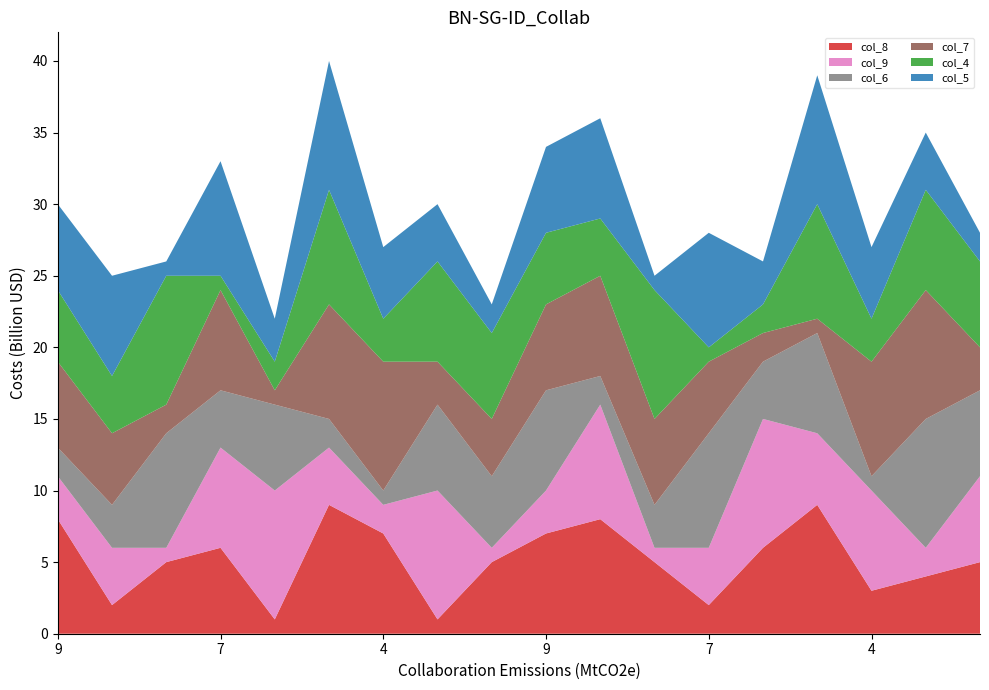

Reading left to right, what are all the values shown in this chart?

col_8: 9=8	8=2	3=5	7=6	6=1	2=9	4=7	5=1	1=5	9=7	8=8	3=5	7=2	6=6	2=9	4=3	5=4	1=5
col_9: 9=3	8=4	3=1	7=7	6=9	2=4	4=2	5=9	1=1	9=3	8=8	3=1	7=4	6=9	2=5	4=7	5=2	1=6
col_6: 9=2	8=3	3=8	7=4	6=6	2=2	4=1	5=6	1=5	9=7	8=2	3=3	7=8	6=4	2=7	4=1	5=9	1=6
col_7: 9=6	8=5	3=2	7=7	6=1	2=8	4=9	5=3	1=4	9=6	8=7	3=6	7=5	6=2	2=1	4=8	5=9	1=3
col_4: 9=5	8=4	3=9	7=1	6=2	2=8	4=3	5=7	1=6	9=5	8=4	3=9	7=1	6=2	2=8	4=3	5=7	1=6
col_5: 9=6	8=7	3=1	7=8	6=3	2=9	4=5	5=4	1=2	9=6	8=7	3=1	7=8	6=3	2=9	4=5	5=4	1=2